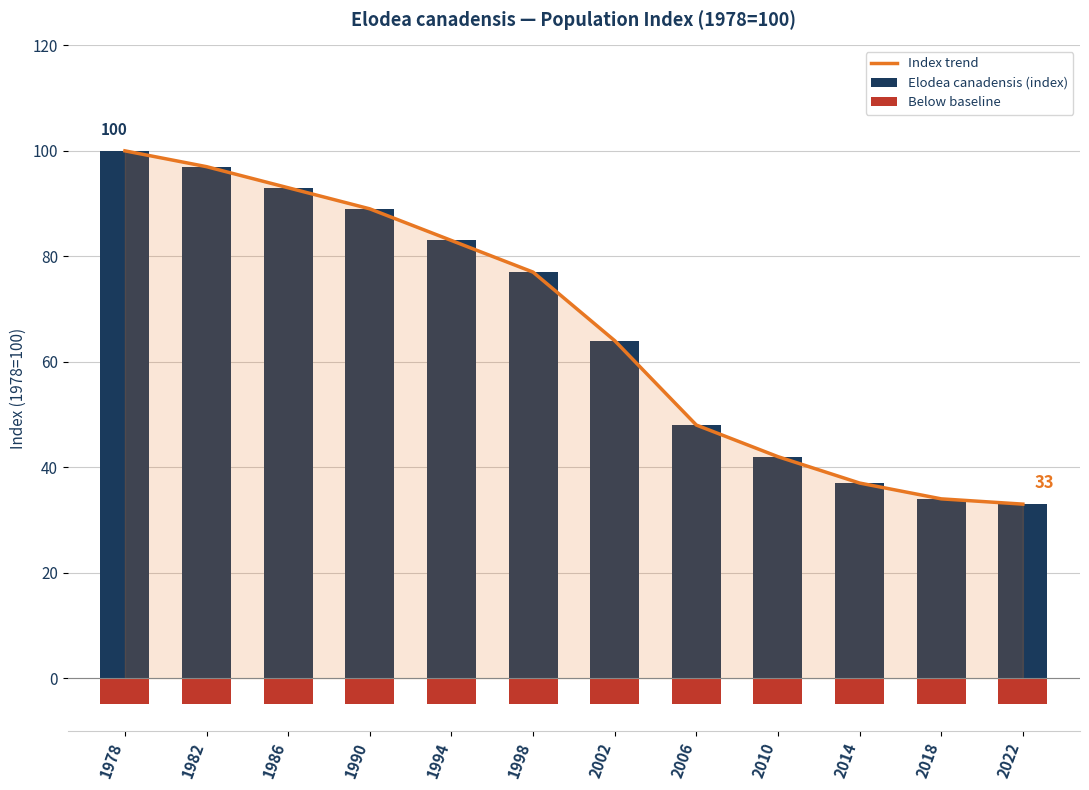

Reading left to right, list all the values displayed in this chart.

Index trend: 100	97	93	89	83	77	64	48	42	37	34	33
Elodea canadensis (index): 100	97	93	89	83	77	64	48	42	37	34	33
Below baseline: -5	-5	-5	-5	-5	-5	-5	-5	-5	-5	-5	-5